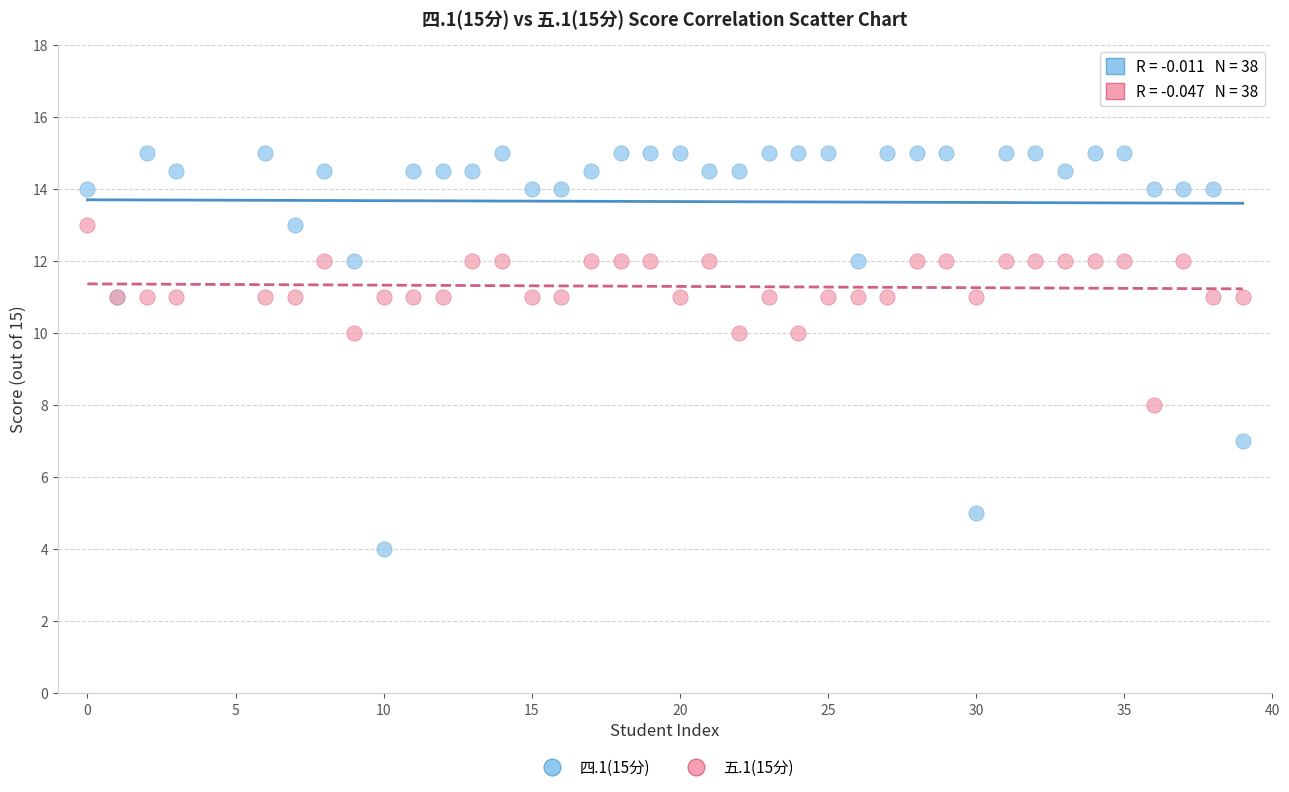

Which series has the largest Y range (max minus min)?

四.1(15分)